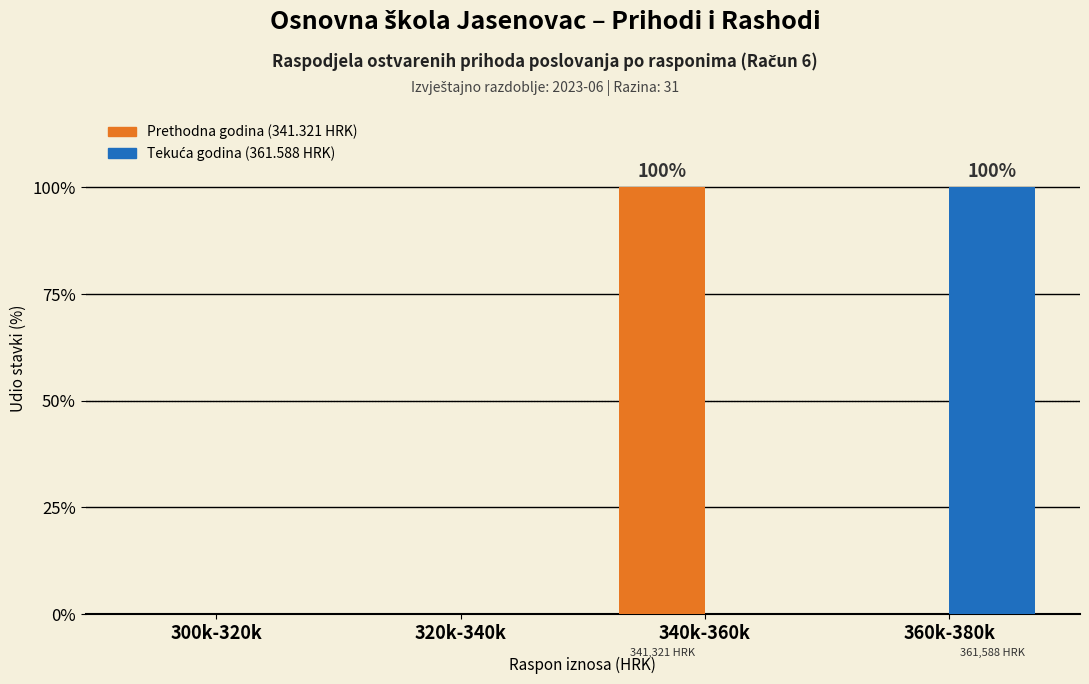

What is the total value across all series at 360k-380k?

100